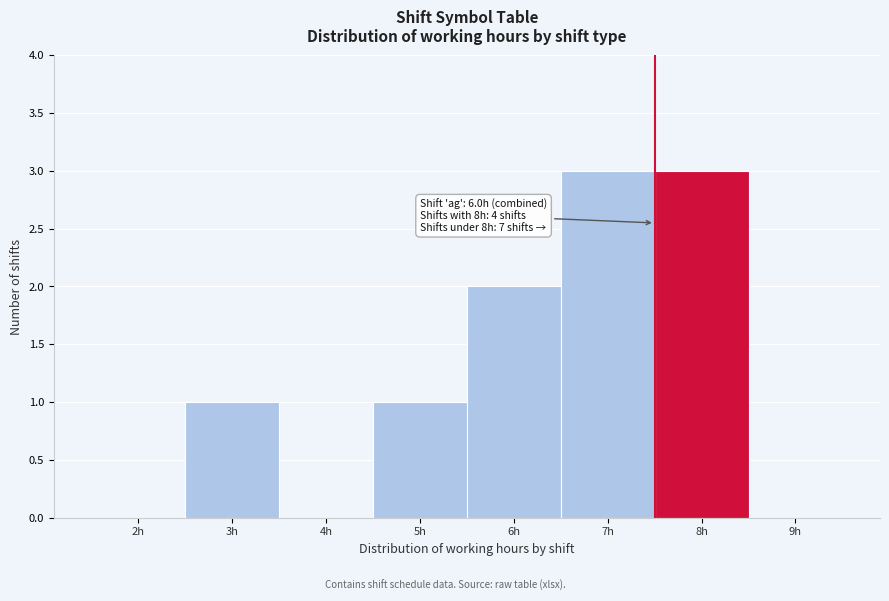

Reading left to right, extract all data points from this chart.

2h=0	3h=1	4h=0	5h=1	6h=2	7h=3	8h=3	9h=0